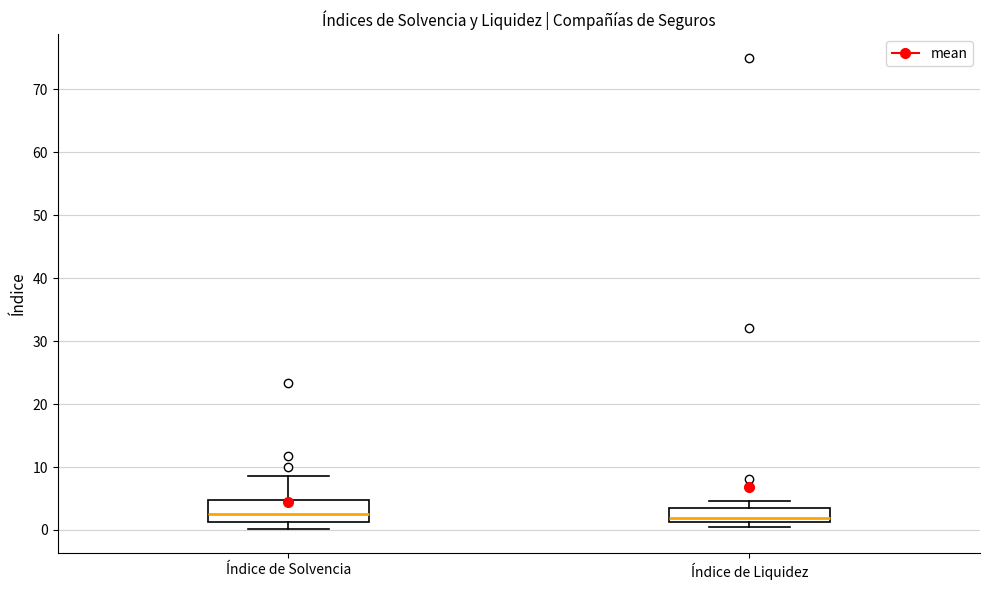

Comparing the boxes themselves (not the whiskers), which one is the tallest?

Índice de Solvencia